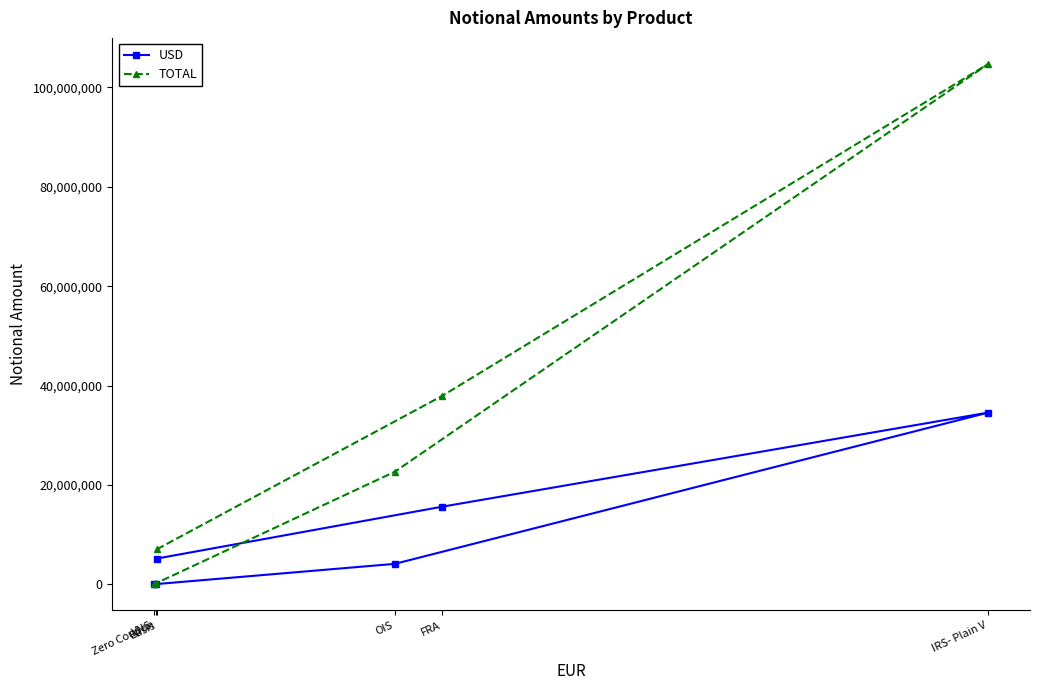

Rank the series at FRA from lowest to highest value.

USD, TOTAL